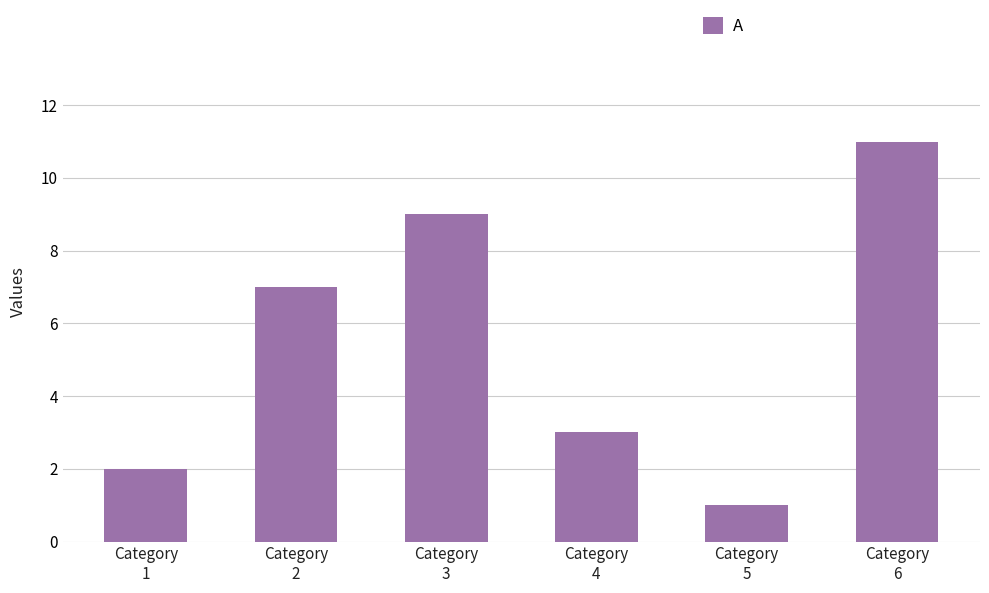

What is the average value?

6